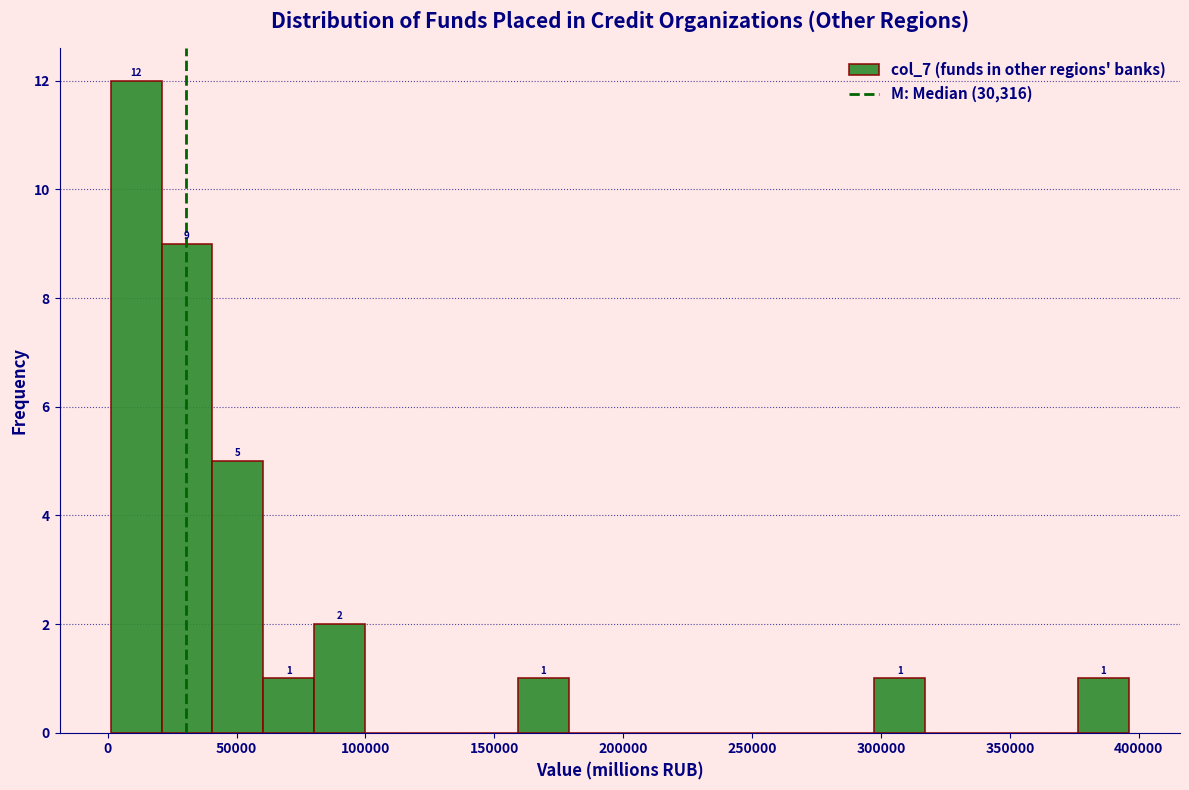

Read against the x-axis, roughly where is the centre of the tallest bar?

10000